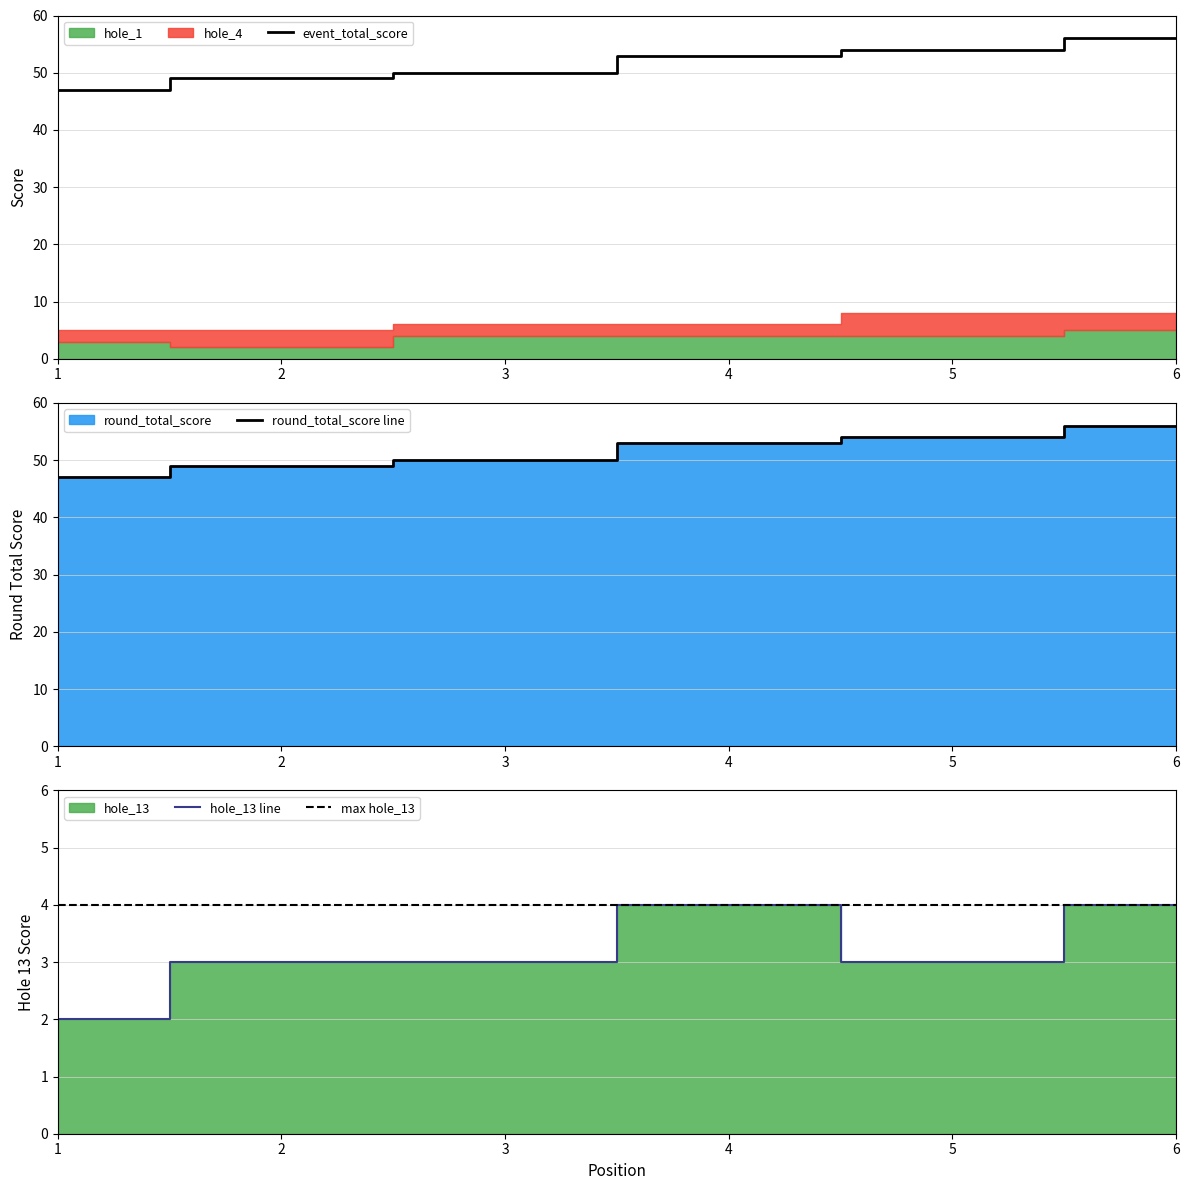

True or false: hole_13 and round_total_score intersect in this chart.

False